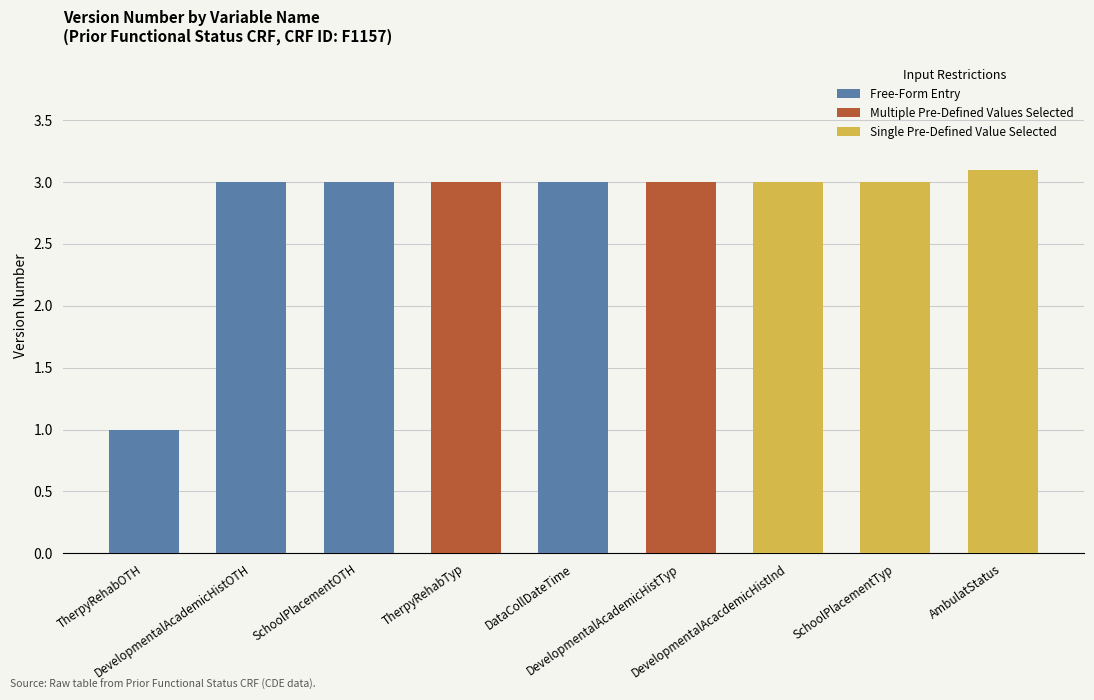

Rank the categories by value from lowest to highest.

TherpyRehabOTH, DevelopmentalAcademicHistOTH, SchoolPlacementOTH, TherpyRehabTyp, DataCollDateTime, DevelopmentalAcademicHistTyp, DevelopmentalAcacdemicHistInd, SchoolPlacementTyp, AmbulatStatus